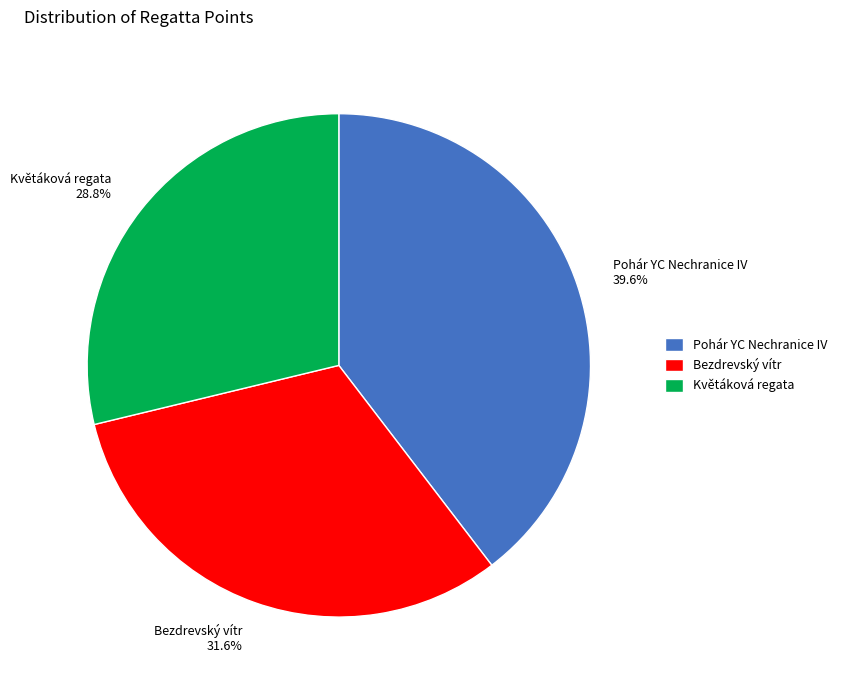

Between Bezdrevský vítr 31.6% and Pohár YC Nechranice IV 39.6%, which is larger?

Pohár YC Nechranice IV 39.6%